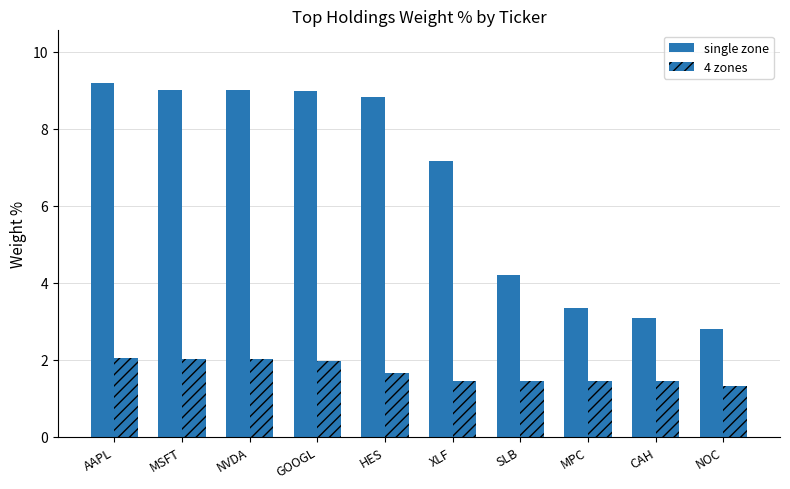

Are the bars horizontal?

No